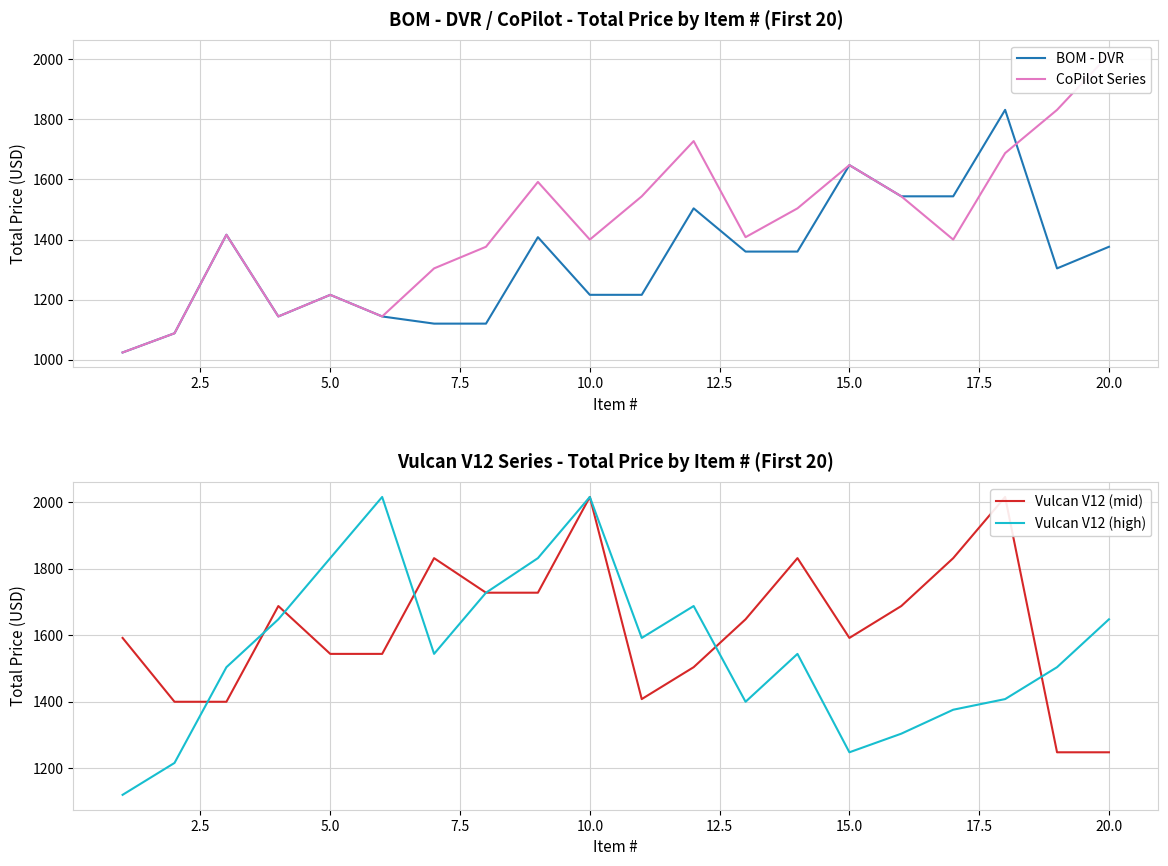

What is the minimum value for BOM - DVR?

1023.8